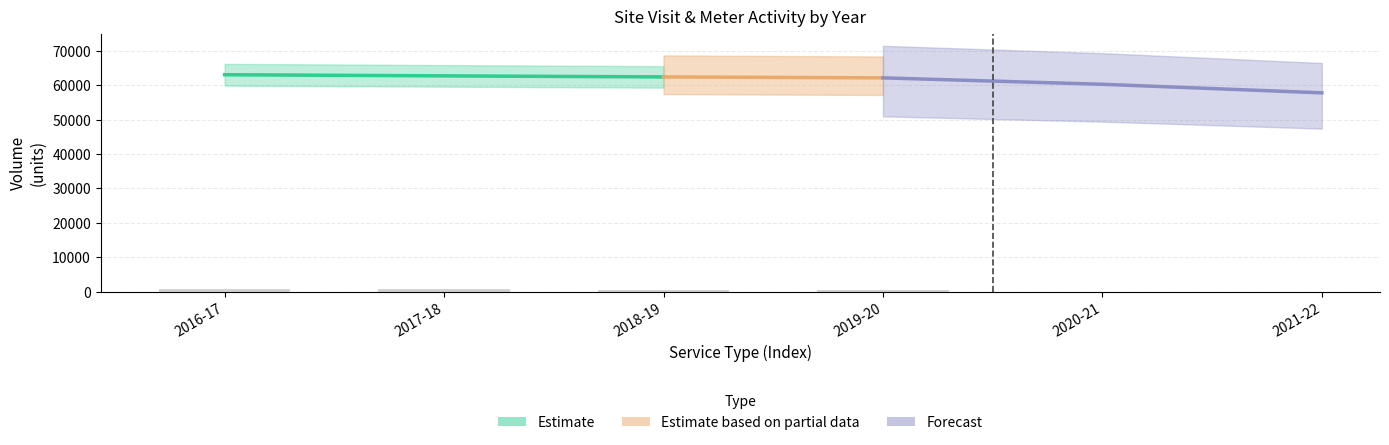

How many values in the 2016-17 series are below 979?

5